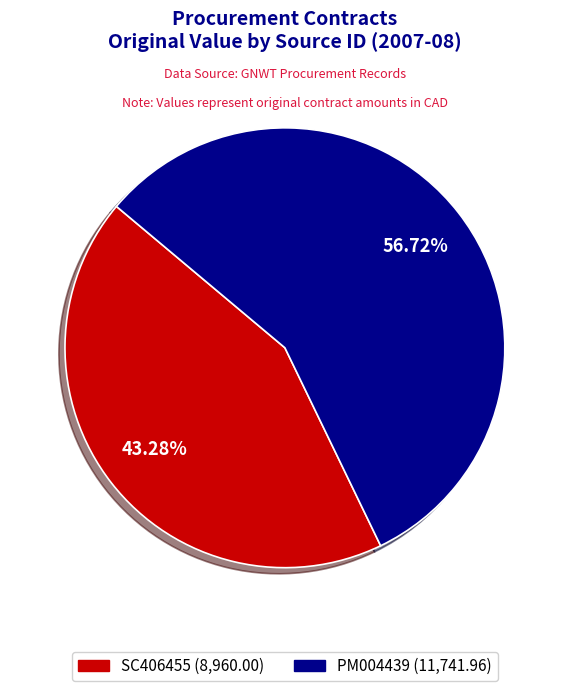

How many slices are in this pie chart?

2